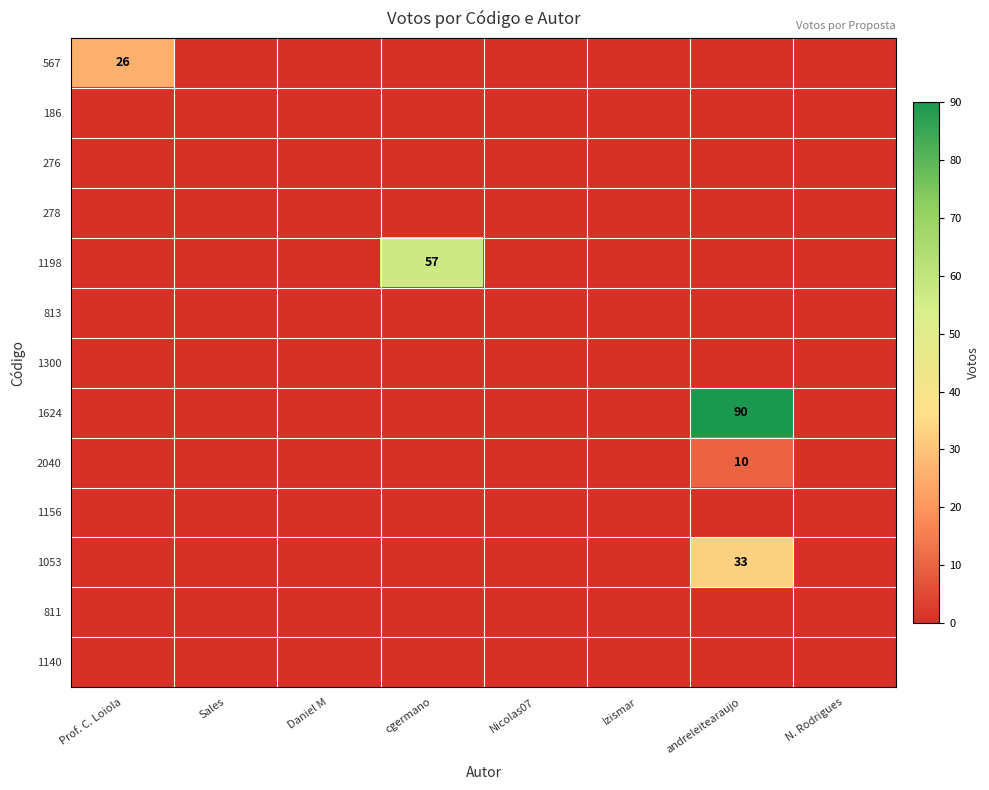

At which category is the sum across all series the highest?

andreleitearaujo